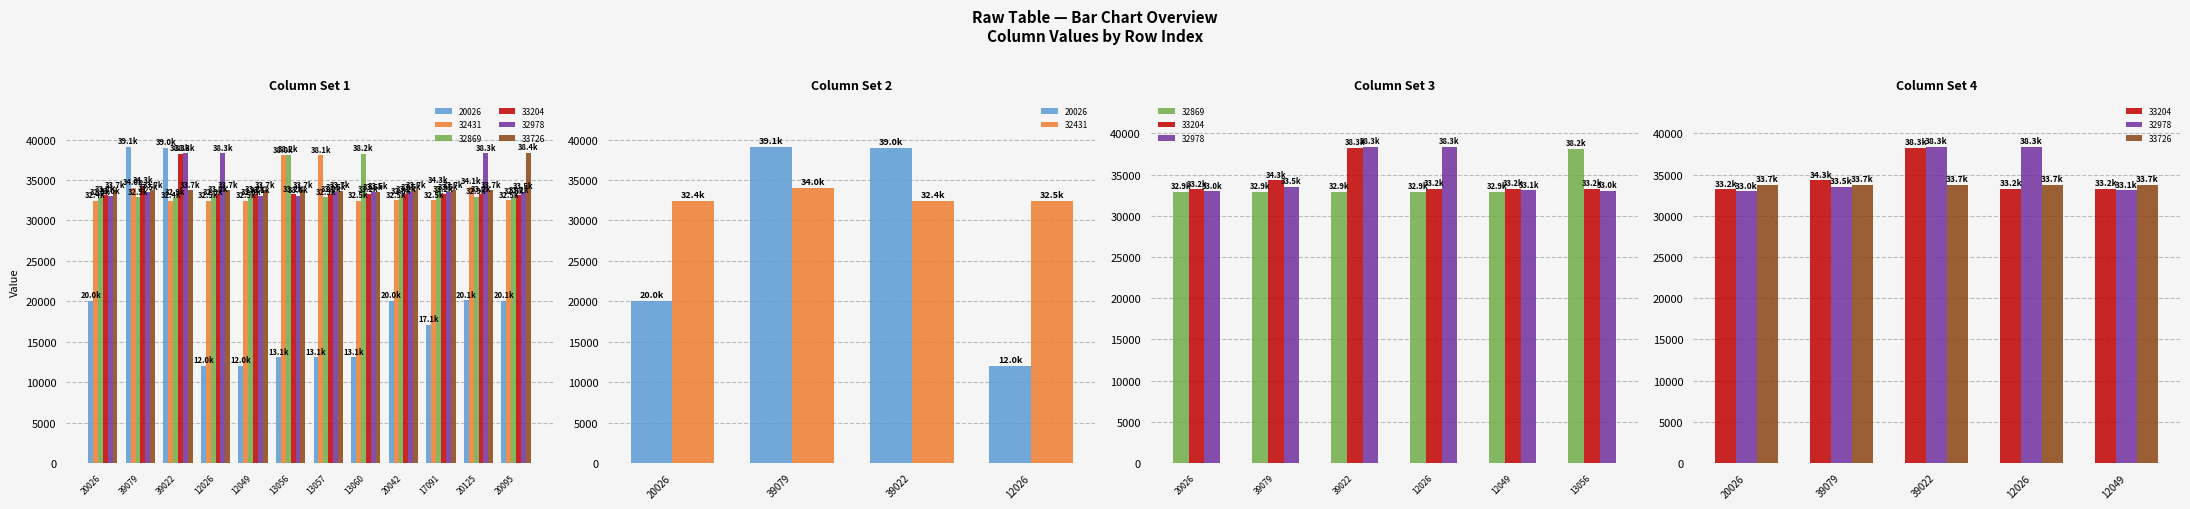

How many values in the 33726 series exceed 33741?

9